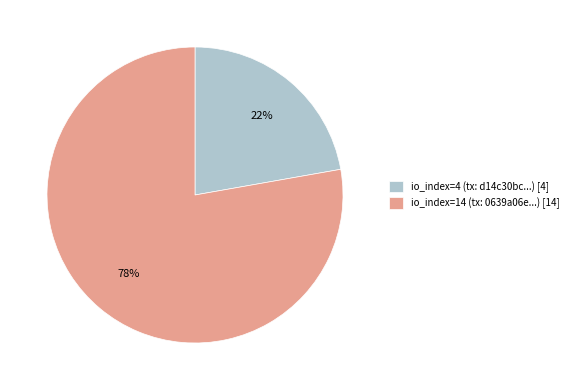

Rank the categories by value from lowest to highest.

io_index=4, io_index=14